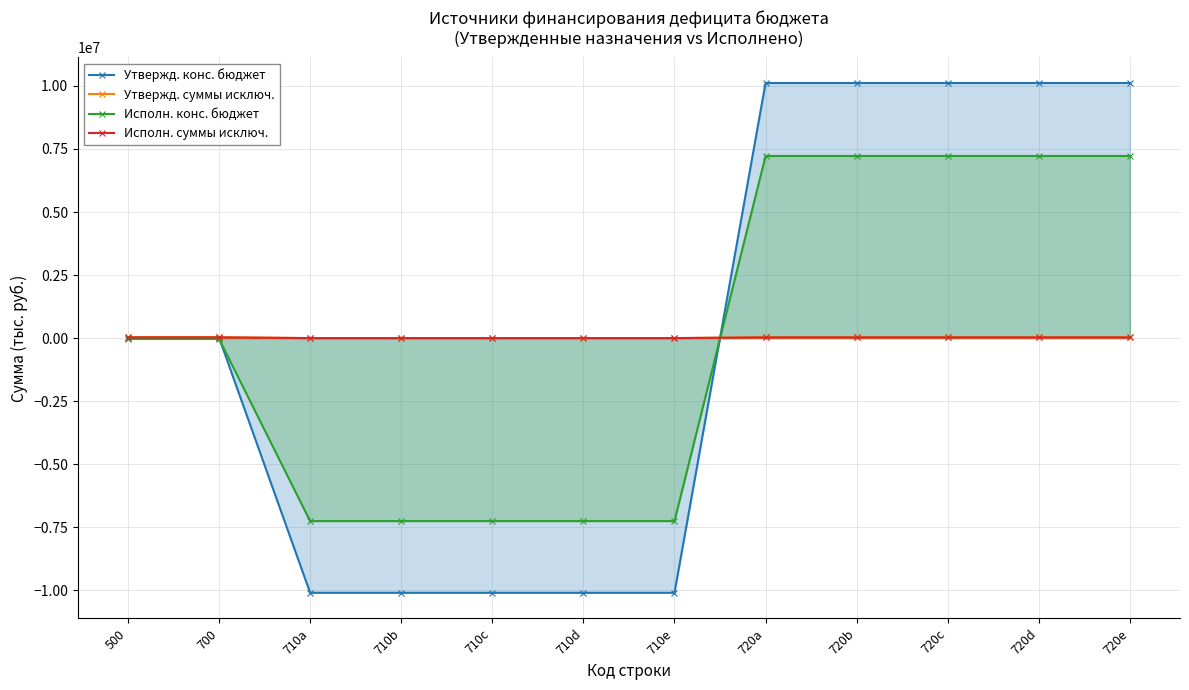

Which category has the lowest value in the Утвержд. суммы исключ. series?

710a